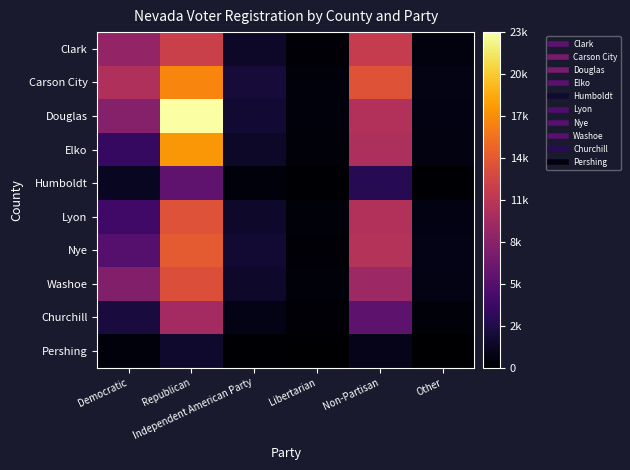

At which category is the sum across all series the highest?

Republican